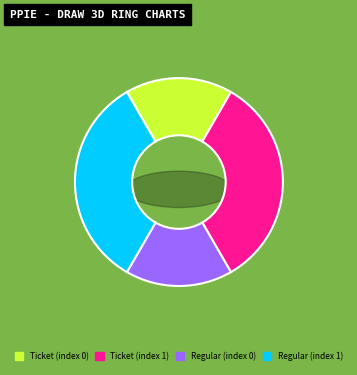

Count the number of slices in the pie.

4